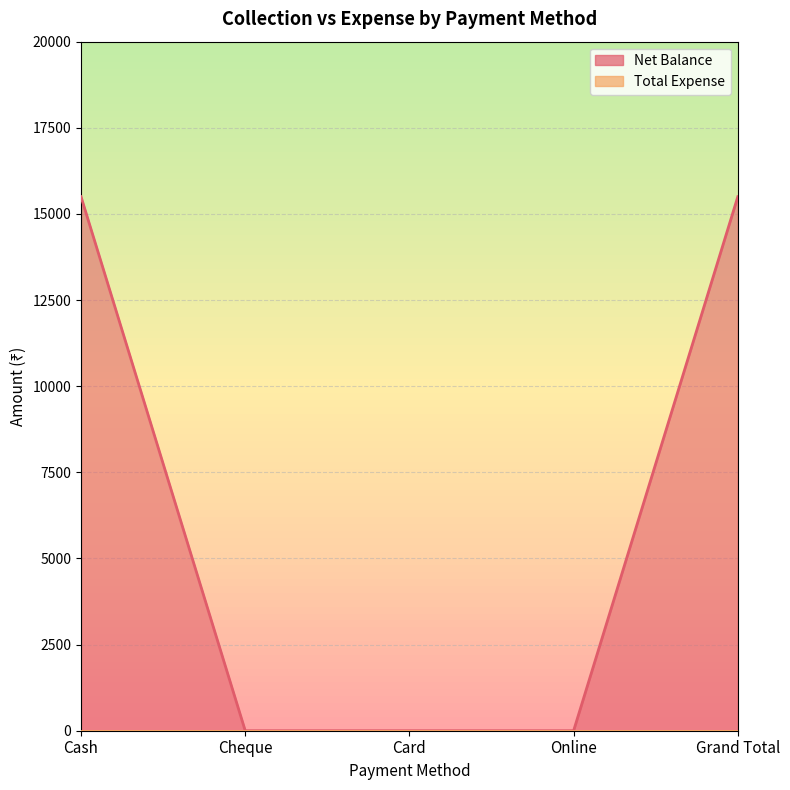

What is the sum of the values at Grand Total and Cash?

31000